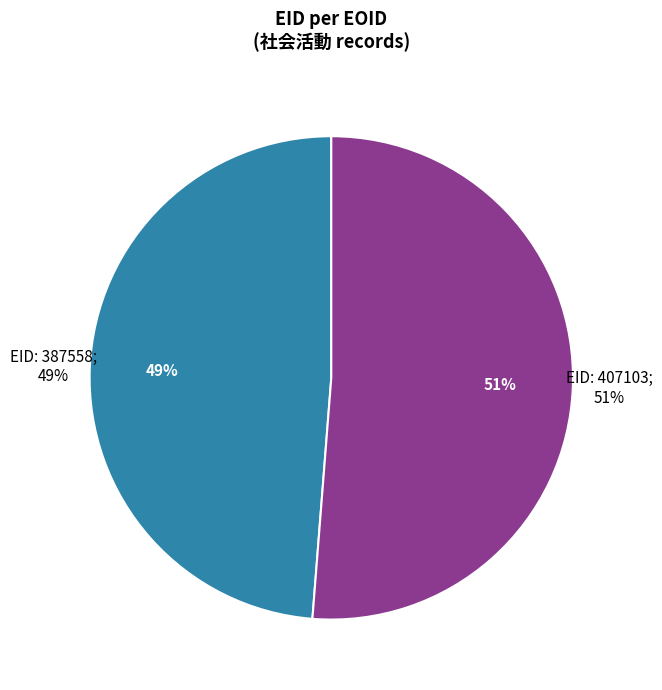

The 387558 slice represents 62% of the pie. True or false?

False